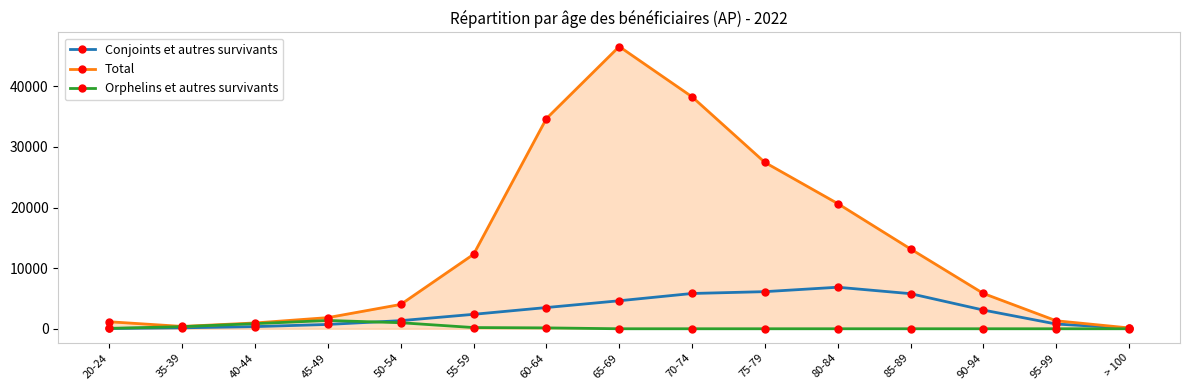

List the series in order of their overall mean, highest first.

Total, Conjoints et autres survivants, Orphelins et autres survivants